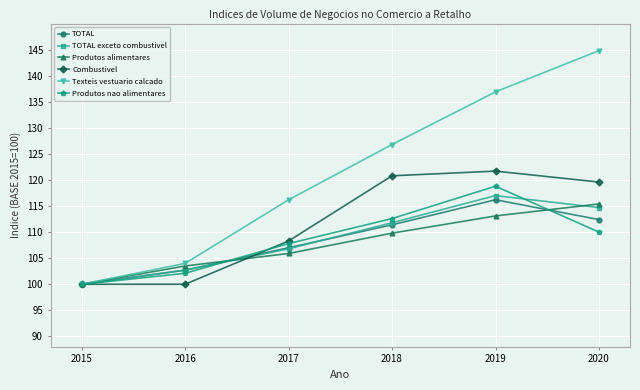

What is the spread (max minus min) of values at 2019?

23.8